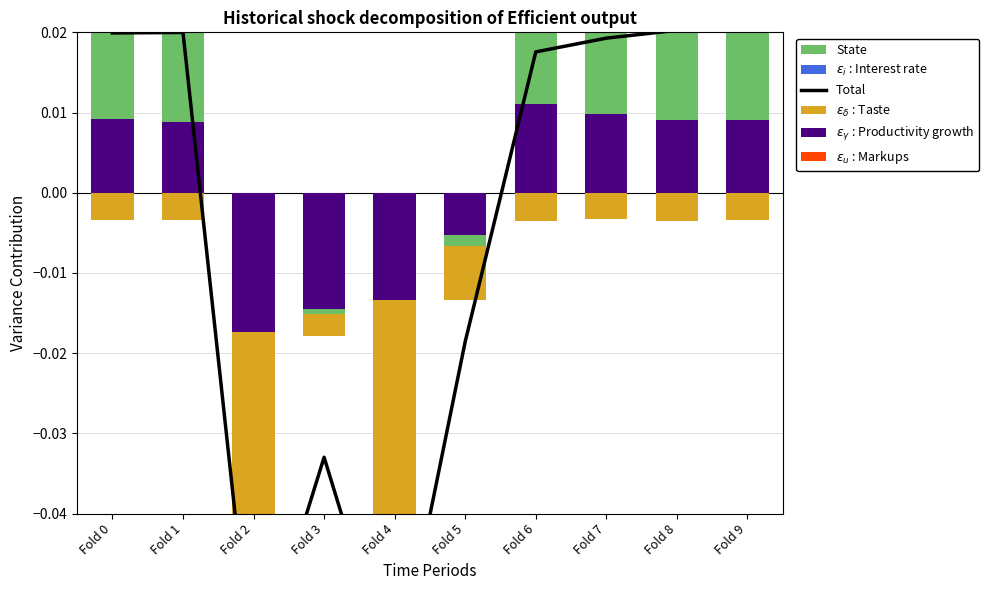

At which category is the sum across all series the highest?

Fold 9